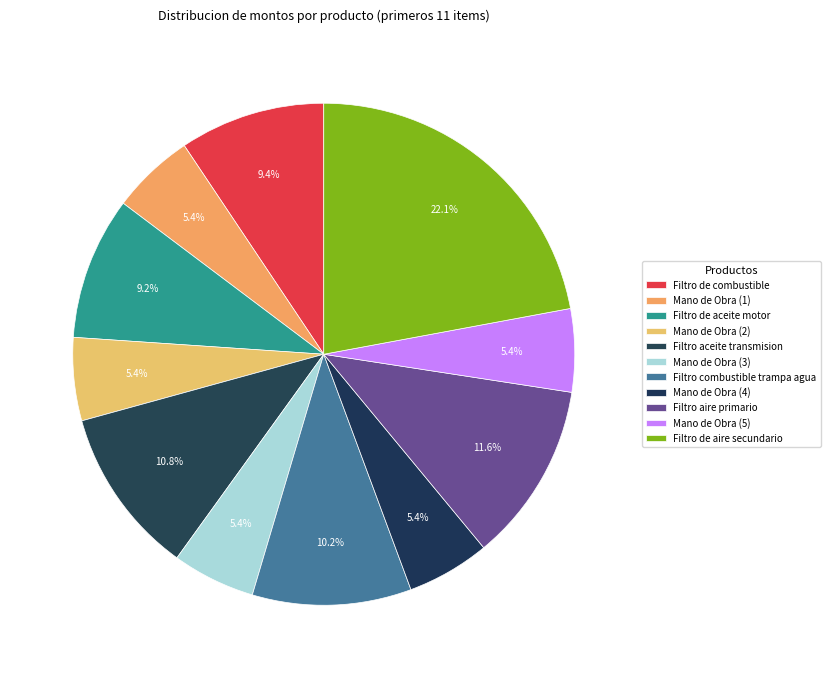

Which slice is the largest?

Filtro de aire secundario